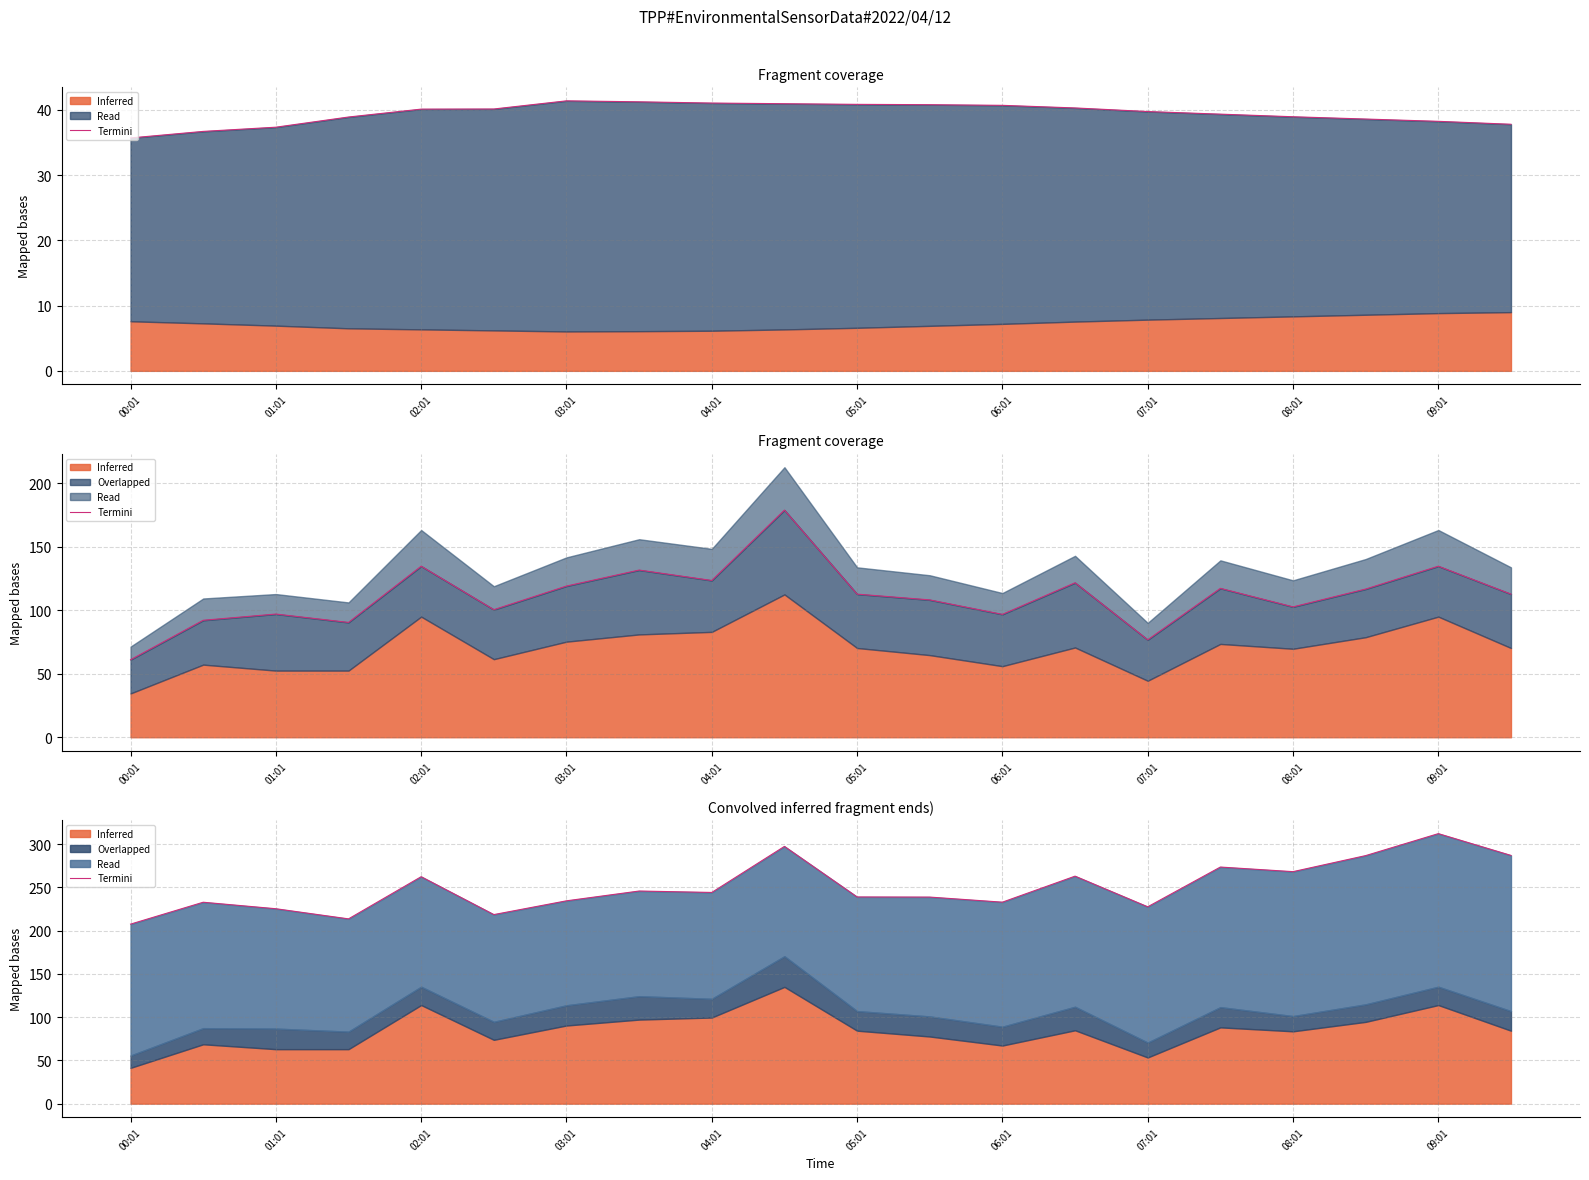

Approximately how many times larger is the value at 05:01 compared to 13?

0.8